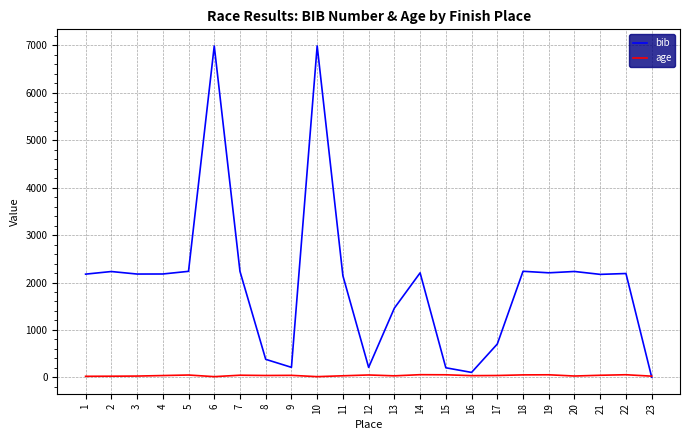

Which series has the largest total across all categories?

bib